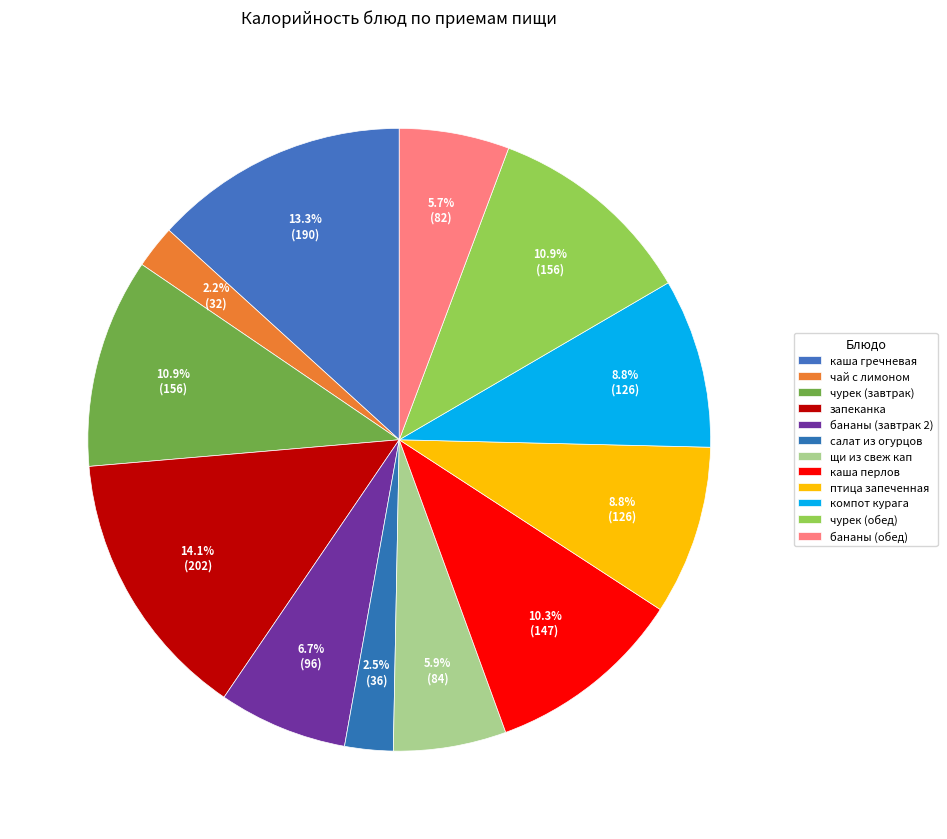

How many slices are in this pie chart?

12